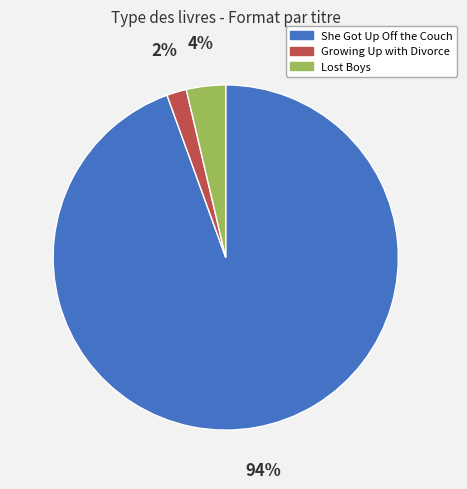

Is it true that She Got Up Off the Couch is 94% of the pie?

True